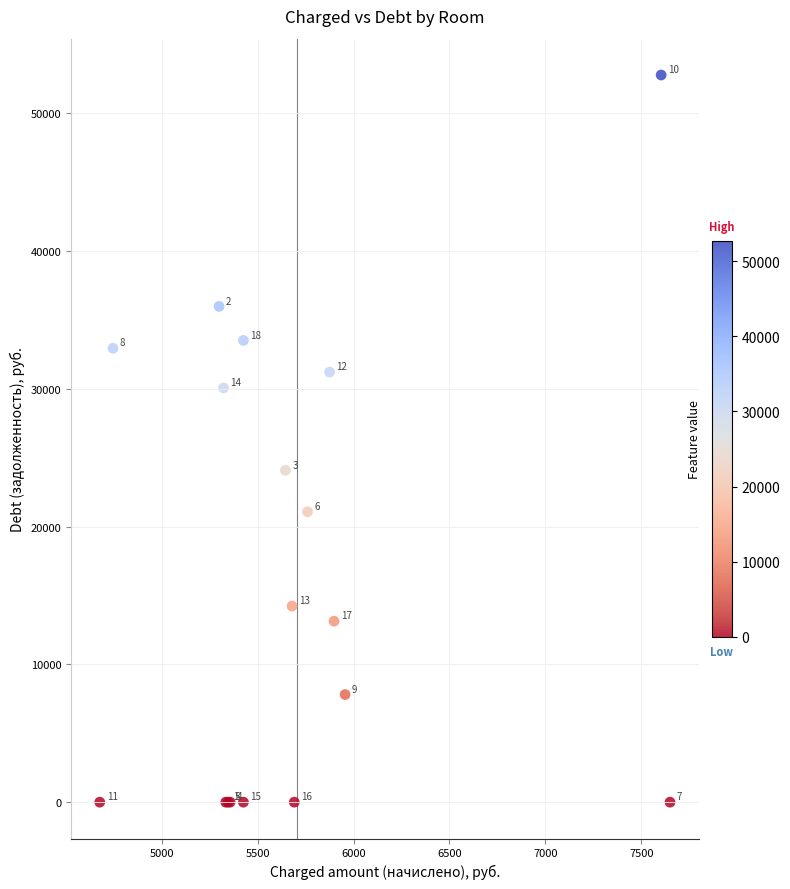

What Y value in the scatter plot is closest to 26386?

24082.4